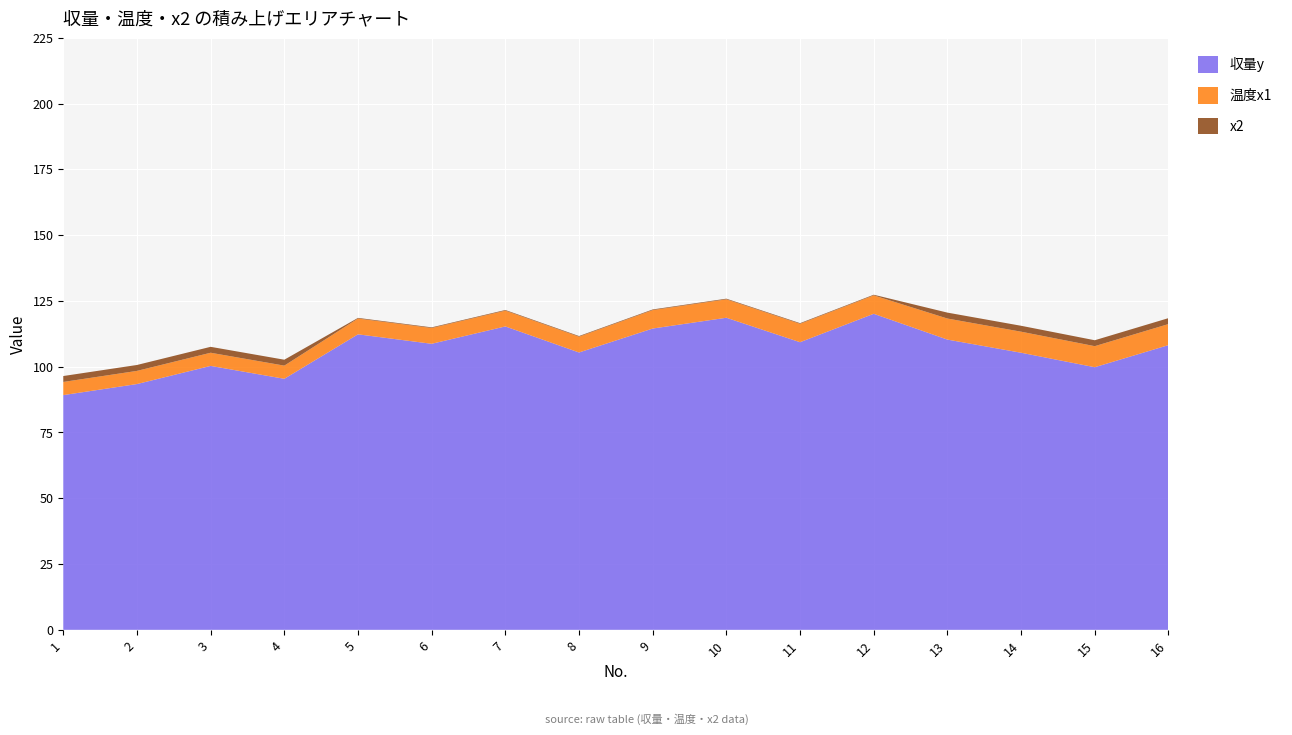

Reading left to right, extract all data points from this chart.

収量y: 89.2	93.4	100.3	95.4	112.3	108.7	115.3	105.4	114.5	118.6	109.3	120.1	110.3	105.3	99.8	108.2
温度x1: 5.0	5.0	5.0	5.0	6.0	6.0	6.0	6.0	7.0	7.0	7.0	7.0	8.0	8.0	8.0	8.0
x2: 2.2	2.2	2.2	2.2	0.2	0.2	0.2	0.2	0.2	0.2	0.2	0.2	2.2	2.2	2.2	2.2